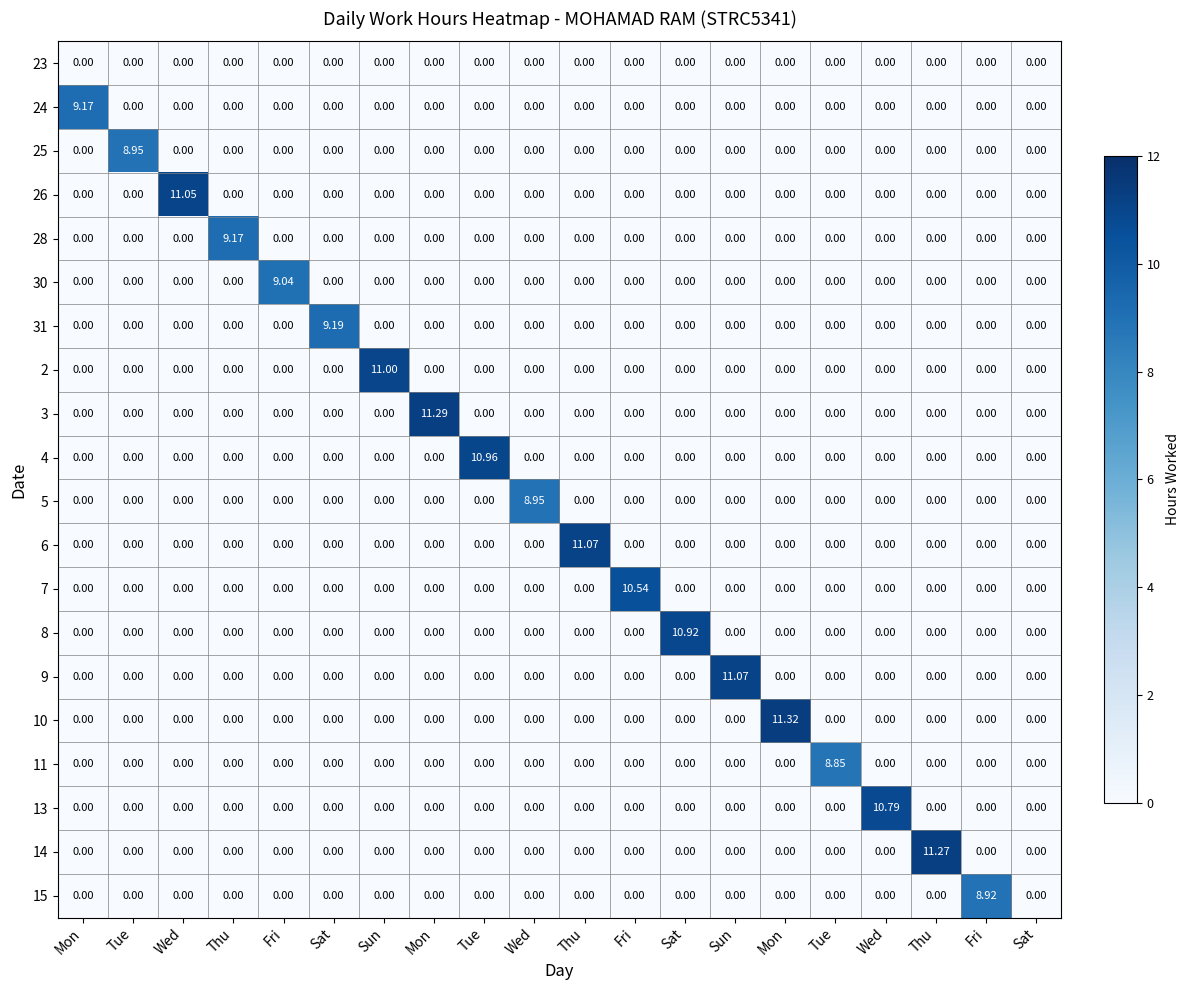

Reading left to right, list all the values displayed in this chart.

23: Mon=0.0	Tue=0.0	Wed=0.0	Thu=0.0	Fri=0.0	Sat=0.0	Sun=0.0	Mon=0.0	Tue=0.0	Wed=0.0	Thu=0.0	Fri=0.0	Sat=0.0	Sun=0.0	Mon=0.0	Tue=0.0	Wed=0.0	Thu=0.0	Fri=0.0	Sat=0.0
24: Mon=9.2	Tue=0.0	Wed=0.0	Thu=0.0	Fri=0.0	Sat=0.0	Sun=0.0	Mon=0.0	Tue=0.0	Wed=0.0	Thu=0.0	Fri=0.0	Sat=0.0	Sun=0.0	Mon=0.0	Tue=0.0	Wed=0.0	Thu=0.0	Fri=0.0	Sat=0.0
25: Mon=0.0	Tue=8.9	Wed=0.0	Thu=0.0	Fri=0.0	Sat=0.0	Sun=0.0	Mon=0.0	Tue=0.0	Wed=0.0	Thu=0.0	Fri=0.0	Sat=0.0	Sun=0.0	Mon=0.0	Tue=0.0	Wed=0.0	Thu=0.0	Fri=0.0	Sat=0.0
26: Mon=0.0	Tue=0.0	Wed=11.1	Thu=0.0	Fri=0.0	Sat=0.0	Sun=0.0	Mon=0.0	Tue=0.0	Wed=0.0	Thu=0.0	Fri=0.0	Sat=0.0	Sun=0.0	Mon=0.0	Tue=0.0	Wed=0.0	Thu=0.0	Fri=0.0	Sat=0.0
28: Mon=0.0	Tue=0.0	Wed=0.0	Thu=9.2	Fri=0.0	Sat=0.0	Sun=0.0	Mon=0.0	Tue=0.0	Wed=0.0	Thu=0.0	Fri=0.0	Sat=0.0	Sun=0.0	Mon=0.0	Tue=0.0	Wed=0.0	Thu=0.0	Fri=0.0	Sat=0.0
30: Mon=0.0	Tue=0.0	Wed=0.0	Thu=0.0	Fri=9.0	Sat=0.0	Sun=0.0	Mon=0.0	Tue=0.0	Wed=0.0	Thu=0.0	Fri=0.0	Sat=0.0	Sun=0.0	Mon=0.0	Tue=0.0	Wed=0.0	Thu=0.0	Fri=0.0	Sat=0.0
31: Mon=0.0	Tue=0.0	Wed=0.0	Thu=0.0	Fri=0.0	Sat=9.2	Sun=0.0	Mon=0.0	Tue=0.0	Wed=0.0	Thu=0.0	Fri=0.0	Sat=0.0	Sun=0.0	Mon=0.0	Tue=0.0	Wed=0.0	Thu=0.0	Fri=0.0	Sat=0.0
2: Mon=0.0	Tue=0.0	Wed=0.0	Thu=0.0	Fri=0.0	Sat=0.0	Sun=11.0	Mon=0.0	Tue=0.0	Wed=0.0	Thu=0.0	Fri=0.0	Sat=0.0	Sun=0.0	Mon=0.0	Tue=0.0	Wed=0.0	Thu=0.0	Fri=0.0	Sat=0.0
3: Mon=0.0	Tue=0.0	Wed=0.0	Thu=0.0	Fri=0.0	Sat=0.0	Sun=0.0	Mon=11.3	Tue=0.0	Wed=0.0	Thu=0.0	Fri=0.0	Sat=0.0	Sun=0.0	Mon=0.0	Tue=0.0	Wed=0.0	Thu=0.0	Fri=0.0	Sat=0.0
4: Mon=0.0	Tue=0.0	Wed=0.0	Thu=0.0	Fri=0.0	Sat=0.0	Sun=0.0	Mon=0.0	Tue=11.0	Wed=0.0	Thu=0.0	Fri=0.0	Sat=0.0	Sun=0.0	Mon=0.0	Tue=0.0	Wed=0.0	Thu=0.0	Fri=0.0	Sat=0.0
5: Mon=0.0	Tue=0.0	Wed=0.0	Thu=0.0	Fri=0.0	Sat=0.0	Sun=0.0	Mon=0.0	Tue=0.0	Wed=8.9	Thu=0.0	Fri=0.0	Sat=0.0	Sun=0.0	Mon=0.0	Tue=0.0	Wed=0.0	Thu=0.0	Fri=0.0	Sat=0.0
6: Mon=0.0	Tue=0.0	Wed=0.0	Thu=0.0	Fri=0.0	Sat=0.0	Sun=0.0	Mon=0.0	Tue=0.0	Wed=0.0	Thu=11.1	Fri=0.0	Sat=0.0	Sun=0.0	Mon=0.0	Tue=0.0	Wed=0.0	Thu=0.0	Fri=0.0	Sat=0.0
7: Mon=0.0	Tue=0.0	Wed=0.0	Thu=0.0	Fri=0.0	Sat=0.0	Sun=0.0	Mon=0.0	Tue=0.0	Wed=0.0	Thu=0.0	Fri=10.5	Sat=0.0	Sun=0.0	Mon=0.0	Tue=0.0	Wed=0.0	Thu=0.0	Fri=0.0	Sat=0.0
8: Mon=0.0	Tue=0.0	Wed=0.0	Thu=0.0	Fri=0.0	Sat=0.0	Sun=0.0	Mon=0.0	Tue=0.0	Wed=0.0	Thu=0.0	Fri=0.0	Sat=10.9	Sun=0.0	Mon=0.0	Tue=0.0	Wed=0.0	Thu=0.0	Fri=0.0	Sat=0.0
9: Mon=0.0	Tue=0.0	Wed=0.0	Thu=0.0	Fri=0.0	Sat=0.0	Sun=0.0	Mon=0.0	Tue=0.0	Wed=0.0	Thu=0.0	Fri=0.0	Sat=0.0	Sun=11.1	Mon=0.0	Tue=0.0	Wed=0.0	Thu=0.0	Fri=0.0	Sat=0.0
10: Mon=0.0	Tue=0.0	Wed=0.0	Thu=0.0	Fri=0.0	Sat=0.0	Sun=0.0	Mon=0.0	Tue=0.0	Wed=0.0	Thu=0.0	Fri=0.0	Sat=0.0	Sun=0.0	Mon=11.3	Tue=0.0	Wed=0.0	Thu=0.0	Fri=0.0	Sat=0.0
11: Mon=0.0	Tue=0.0	Wed=0.0	Thu=0.0	Fri=0.0	Sat=0.0	Sun=0.0	Mon=0.0	Tue=0.0	Wed=0.0	Thu=0.0	Fri=0.0	Sat=0.0	Sun=0.0	Mon=0.0	Tue=8.8	Wed=0.0	Thu=0.0	Fri=0.0	Sat=0.0
13: Mon=0.0	Tue=0.0	Wed=0.0	Thu=0.0	Fri=0.0	Sat=0.0	Sun=0.0	Mon=0.0	Tue=0.0	Wed=0.0	Thu=0.0	Fri=0.0	Sat=0.0	Sun=0.0	Mon=0.0	Tue=0.0	Wed=10.8	Thu=0.0	Fri=0.0	Sat=0.0
14: Mon=0.0	Tue=0.0	Wed=0.0	Thu=0.0	Fri=0.0	Sat=0.0	Sun=0.0	Mon=0.0	Tue=0.0	Wed=0.0	Thu=0.0	Fri=0.0	Sat=0.0	Sun=0.0	Mon=0.0	Tue=0.0	Wed=0.0	Thu=11.3	Fri=0.0	Sat=0.0
15: Mon=0.0	Tue=0.0	Wed=0.0	Thu=0.0	Fri=0.0	Sat=0.0	Sun=0.0	Mon=0.0	Tue=0.0	Wed=0.0	Thu=0.0	Fri=0.0	Sat=0.0	Sun=0.0	Mon=0.0	Tue=0.0	Wed=0.0	Thu=0.0	Fri=8.9	Sat=0.0